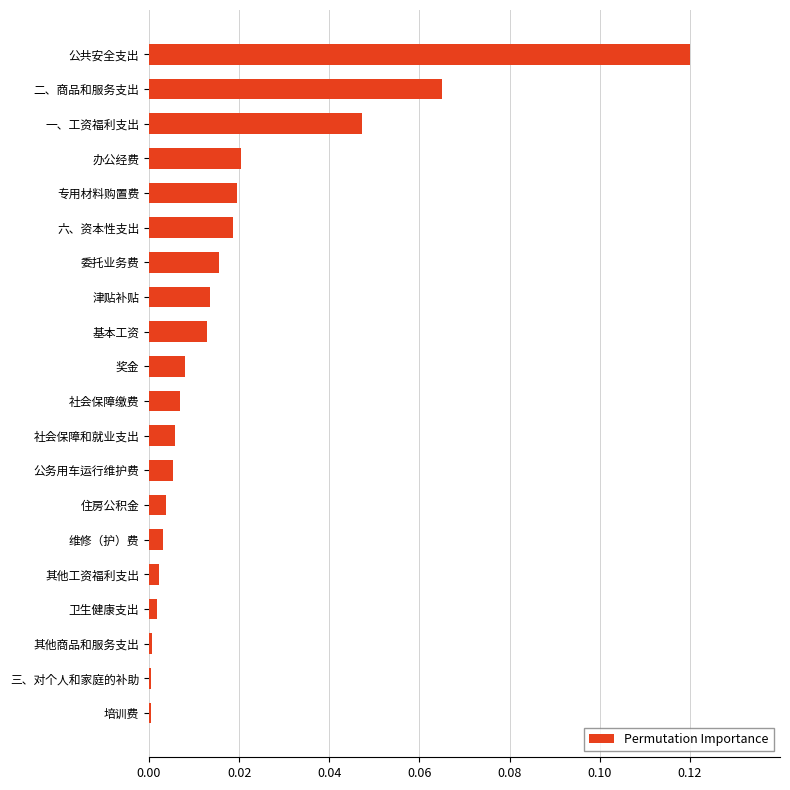

The chart shows a value of 0.0 at 基本工资. True or false?

True